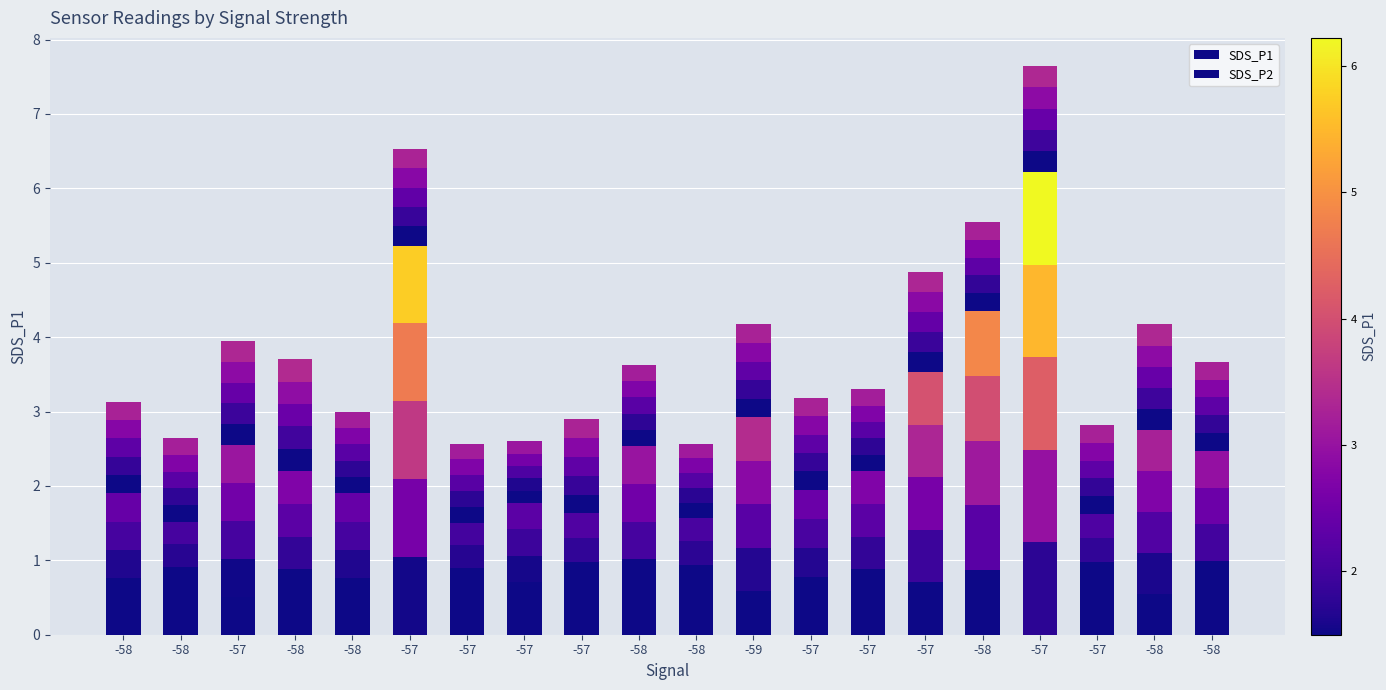

What are all the series names shown in the legend?

SDS_P1, SDS_P2